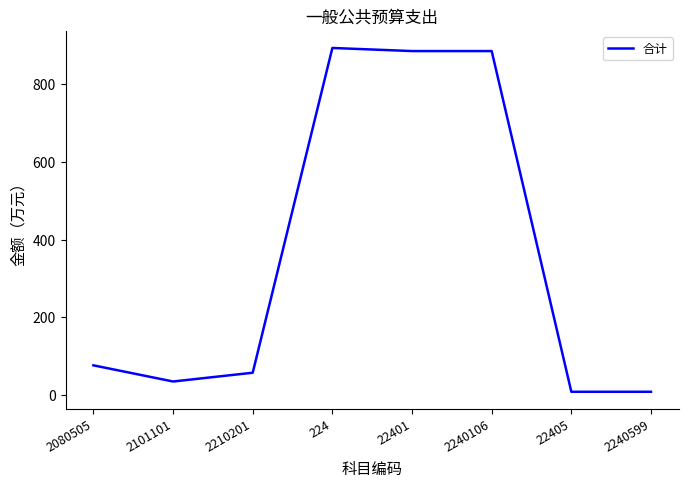

What is the sum of all values?

2847.5